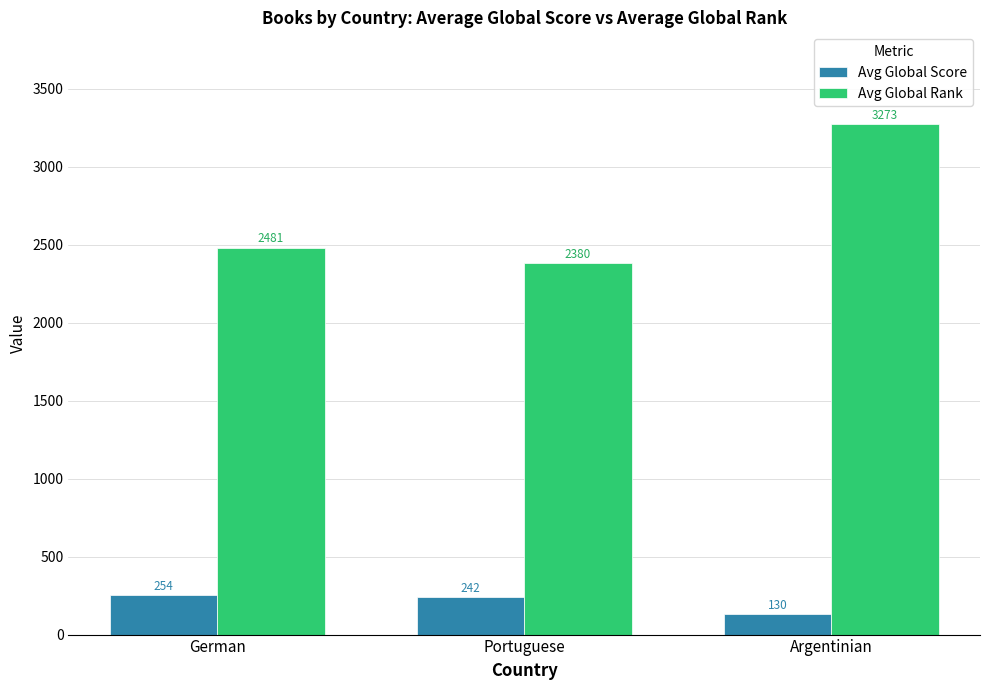

Which series has the largest total across all categories?

Avg Global Rank